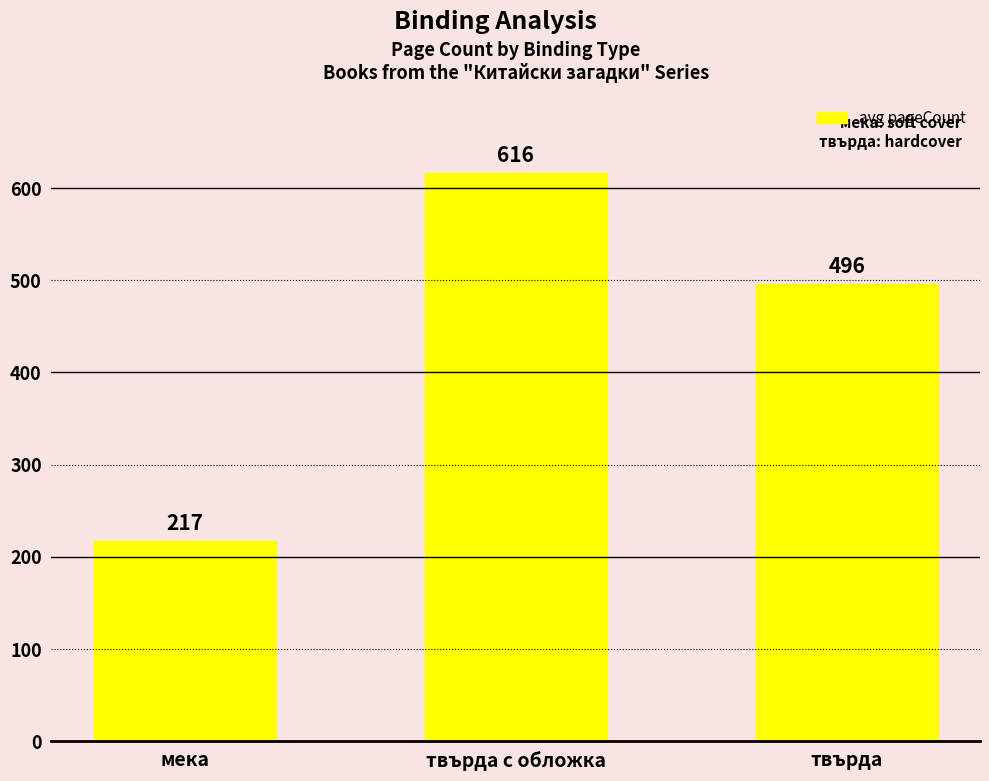

What is the sum of the values at твърда and твърда с обложка?

1112